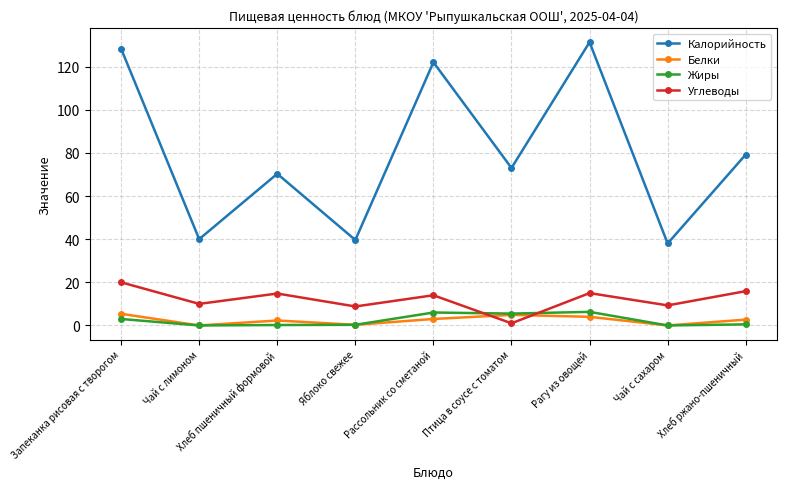

True or false: Жиры and Углеводы cross at least once.

True